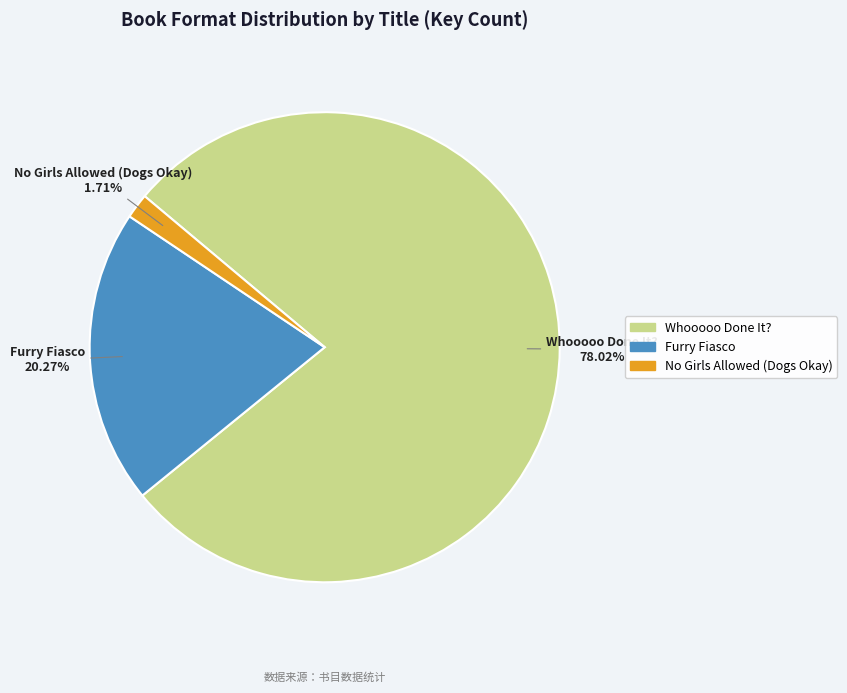

Count the number of slices in the pie.

3